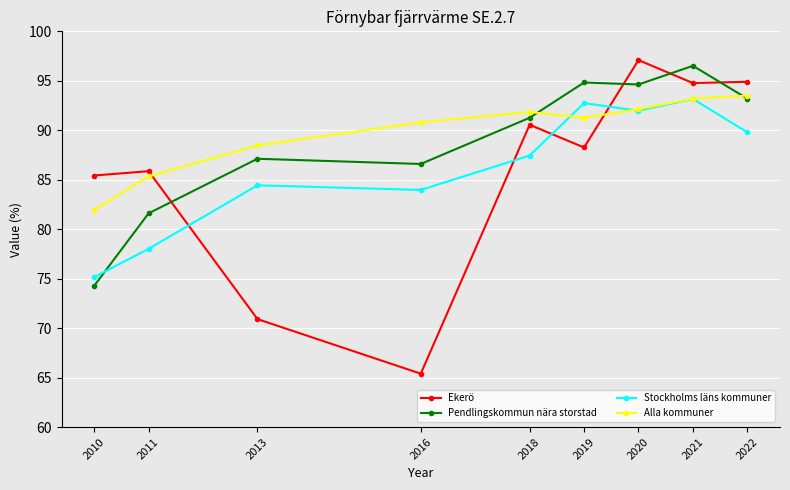

What is the value of the Alla kommuner point at the 6th from the left?

91.3